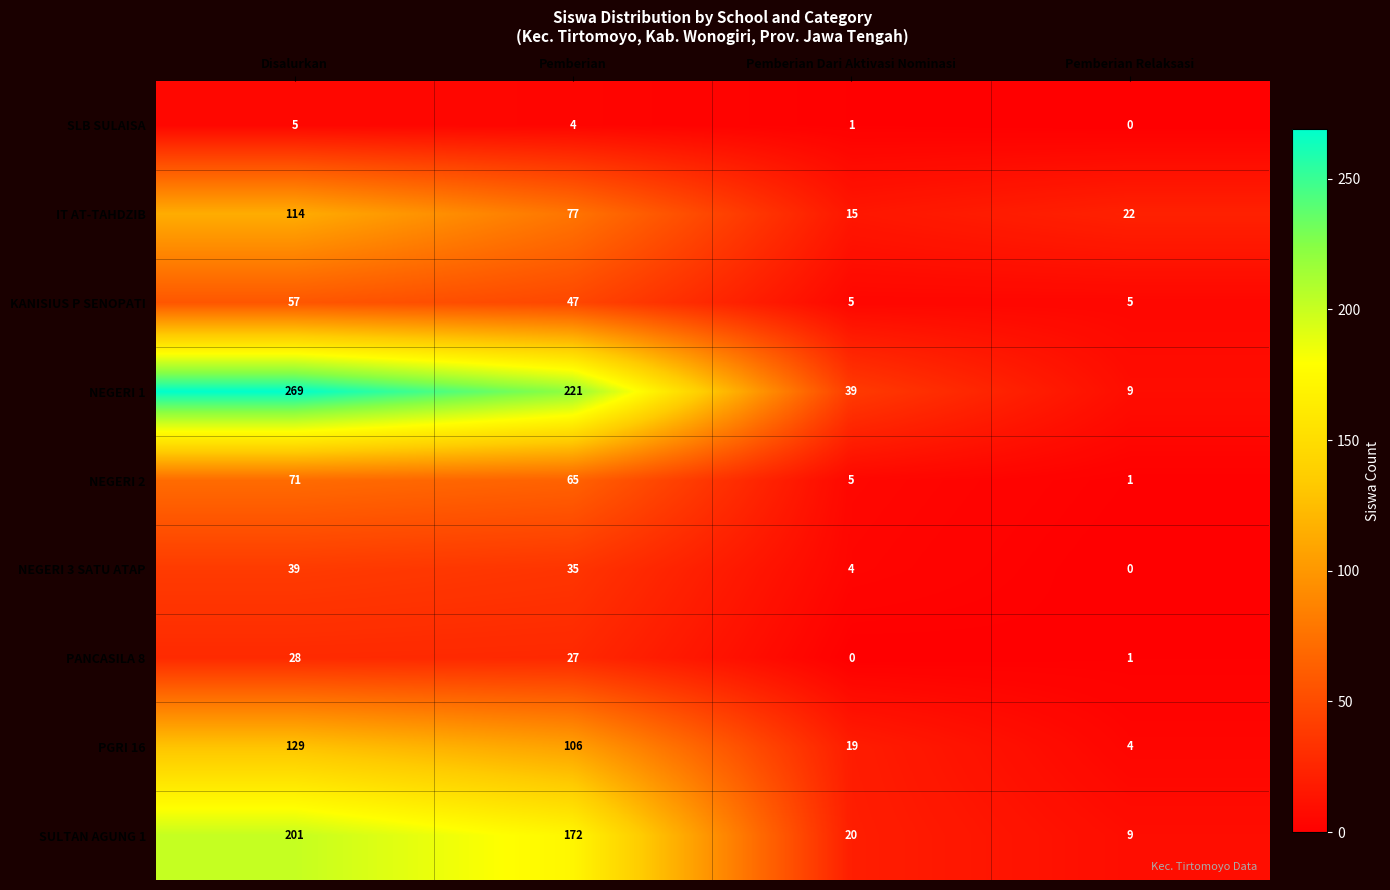

The value of NEGERI 3 SATU ATAP at Disalurkan is 27. True or false?

False